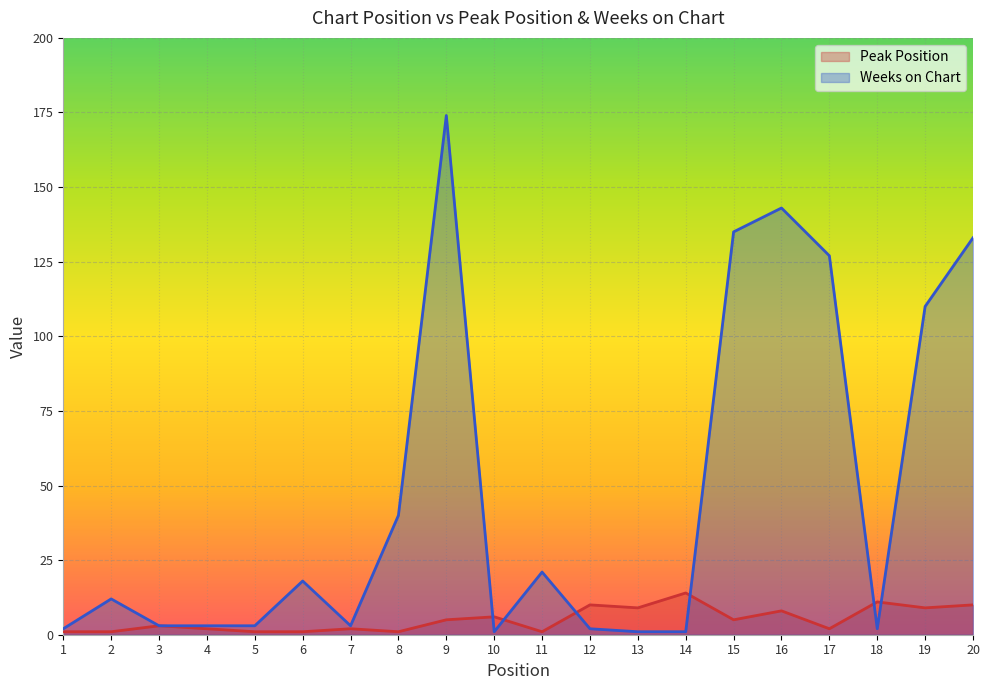

How many interior local peaks does the Peak Position series have?

7